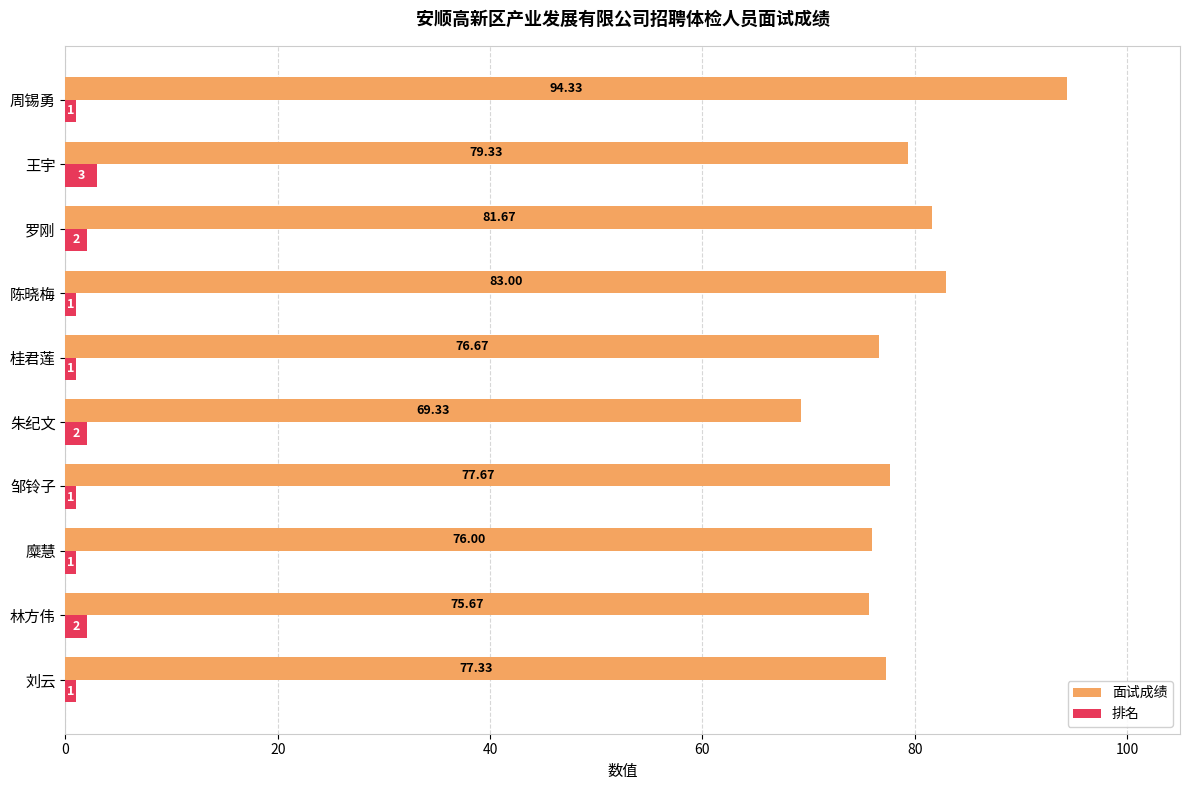

Which series changed the most between 朱纪文 and 陈晓梅?

面试成绩